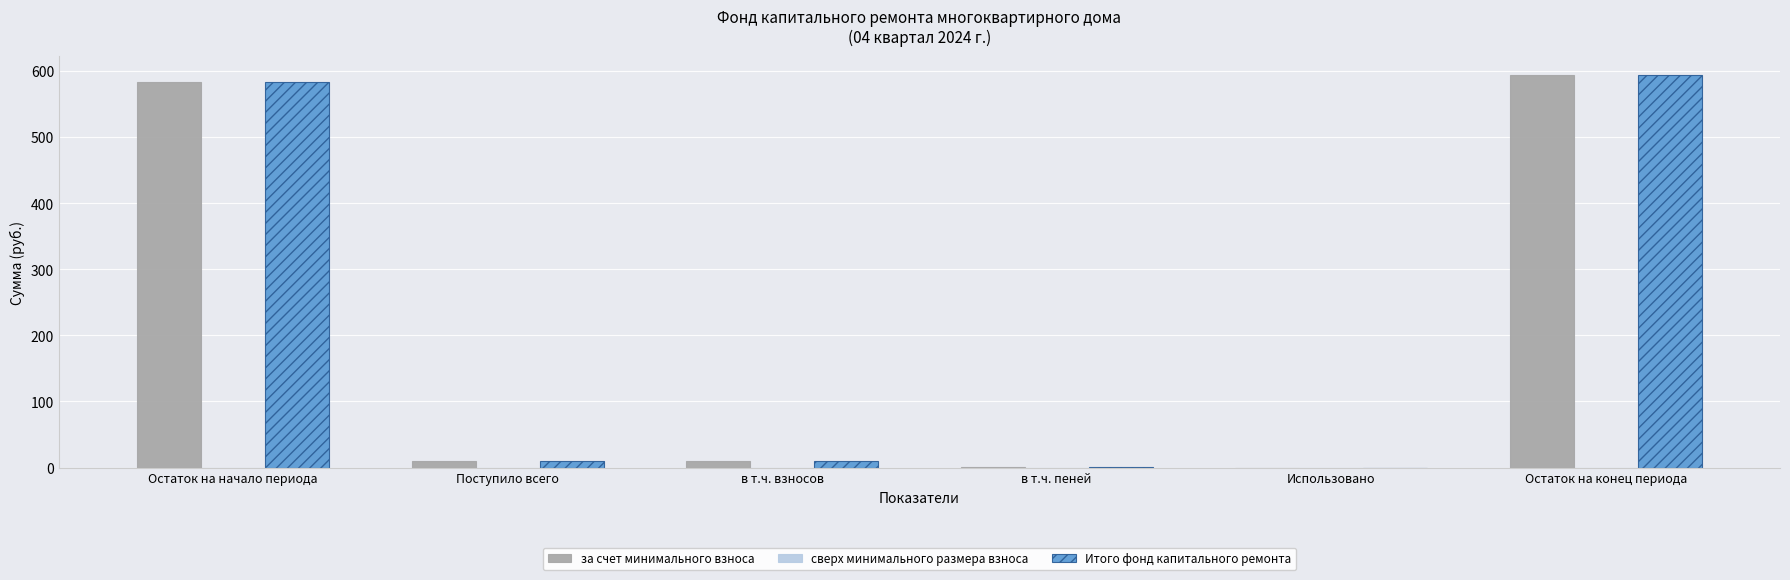

What is the maximum value for Итого фонд капитального ремонта?

593.1